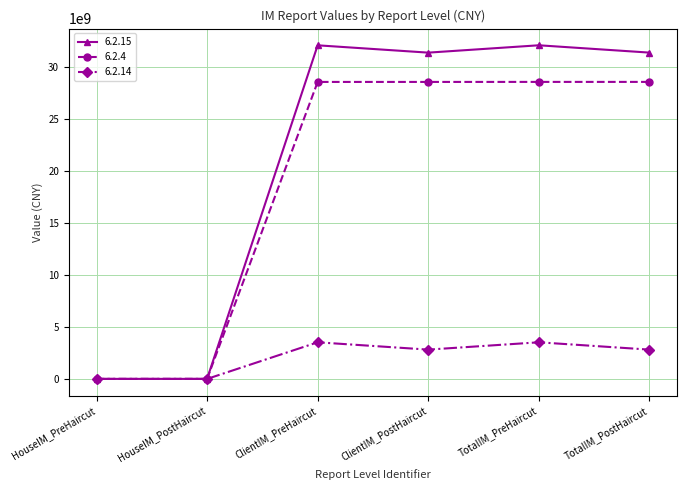

The value of 6.2.14 at ClientIM_PostHaircut is 2813355288.0. True or false?

True